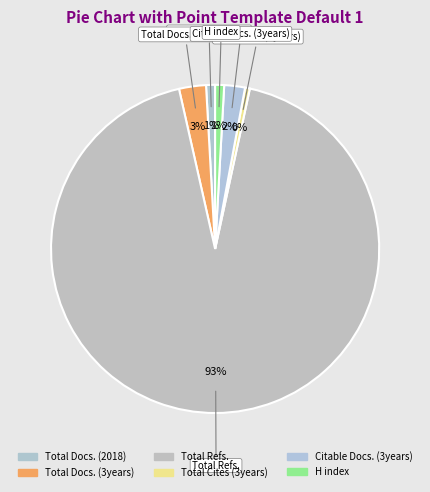

To the nearest percent, what is the combined percentage of Citable Docs. (3years) and H index?

3%